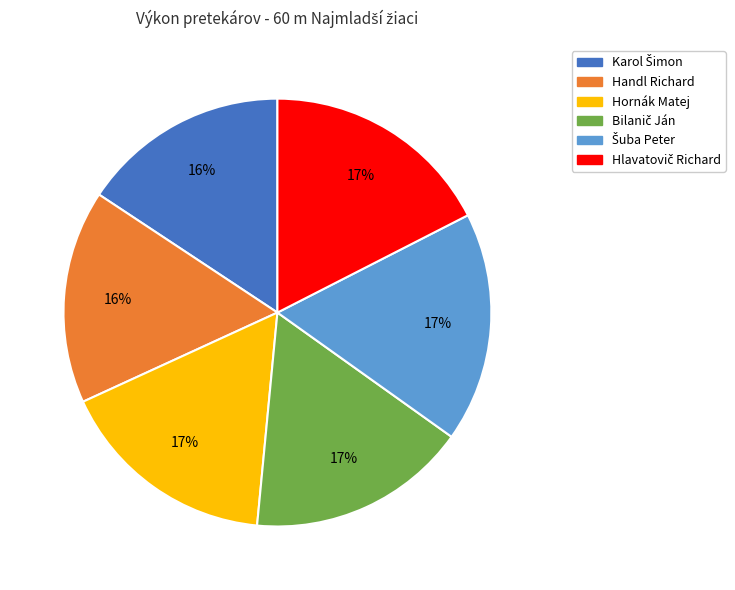

To the nearest percent, what is the average slice percentage?

17%